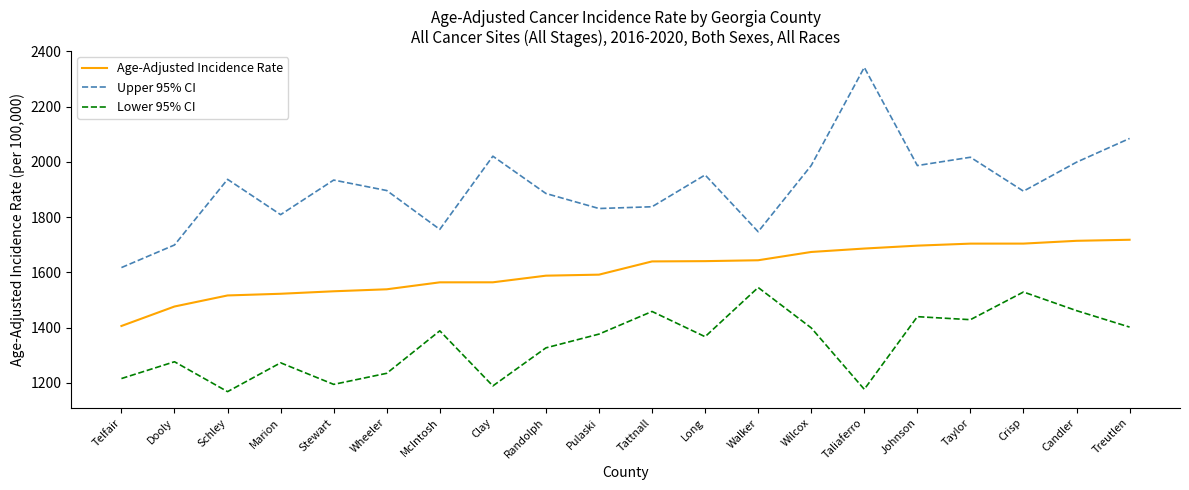

Read the Age-Adjusted Incidence Rate value at Candler.

1714.6